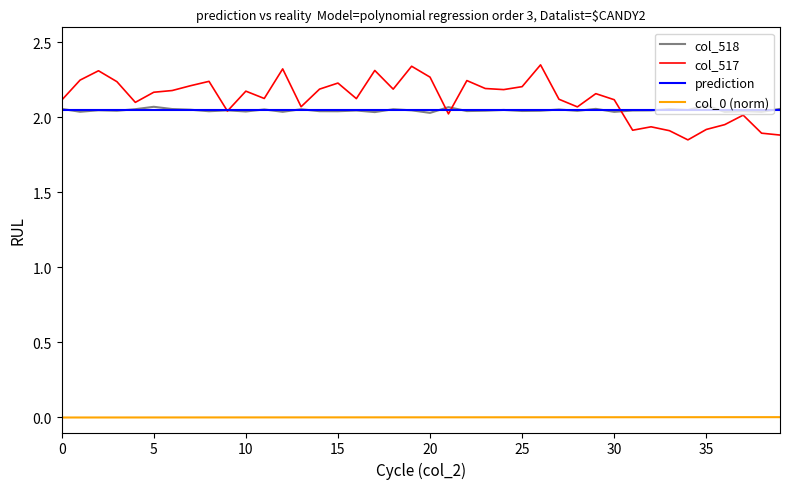

True or false: col_0 (norm) and col_518 cross at least once.

False